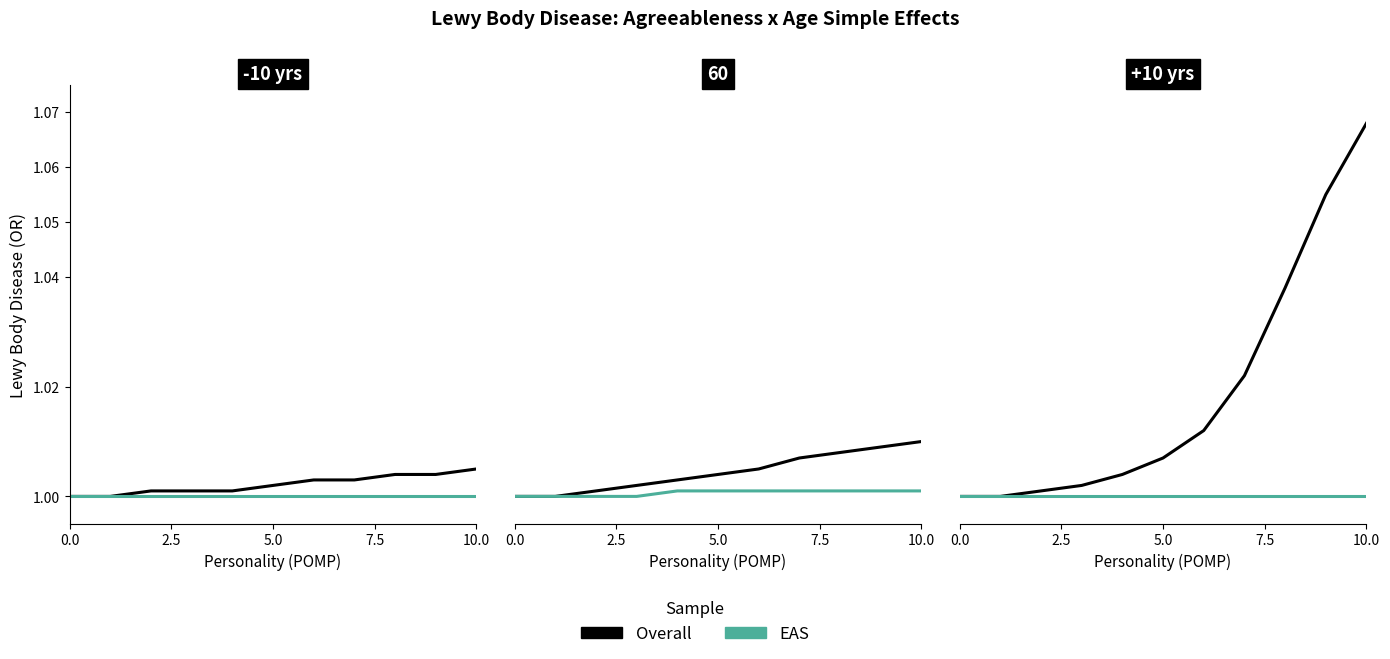

True or false: Overall and EAS cross at least once.

False